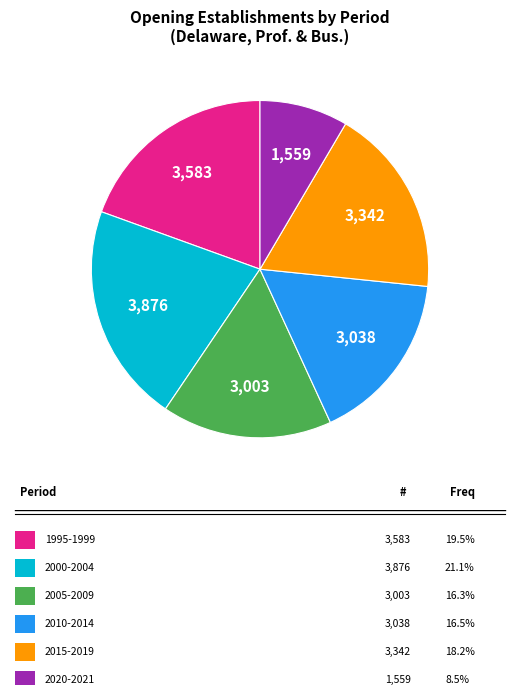

Is there a majority slice in this chart?

No